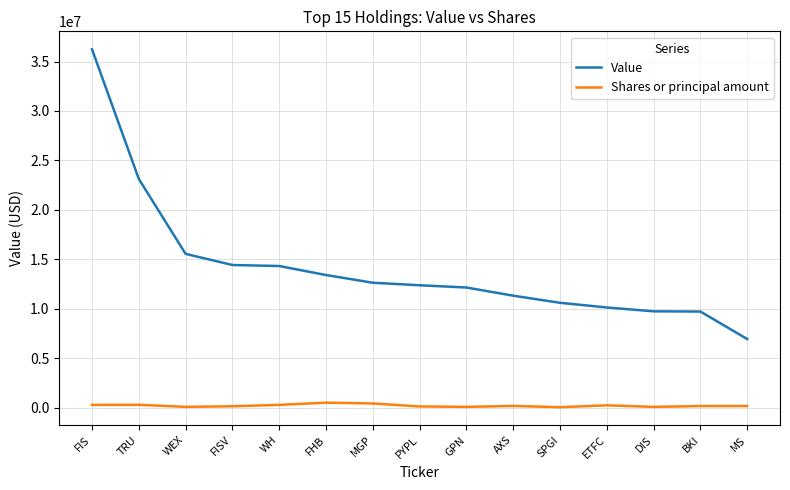

What is the maximum value shown in the chart?

36245000